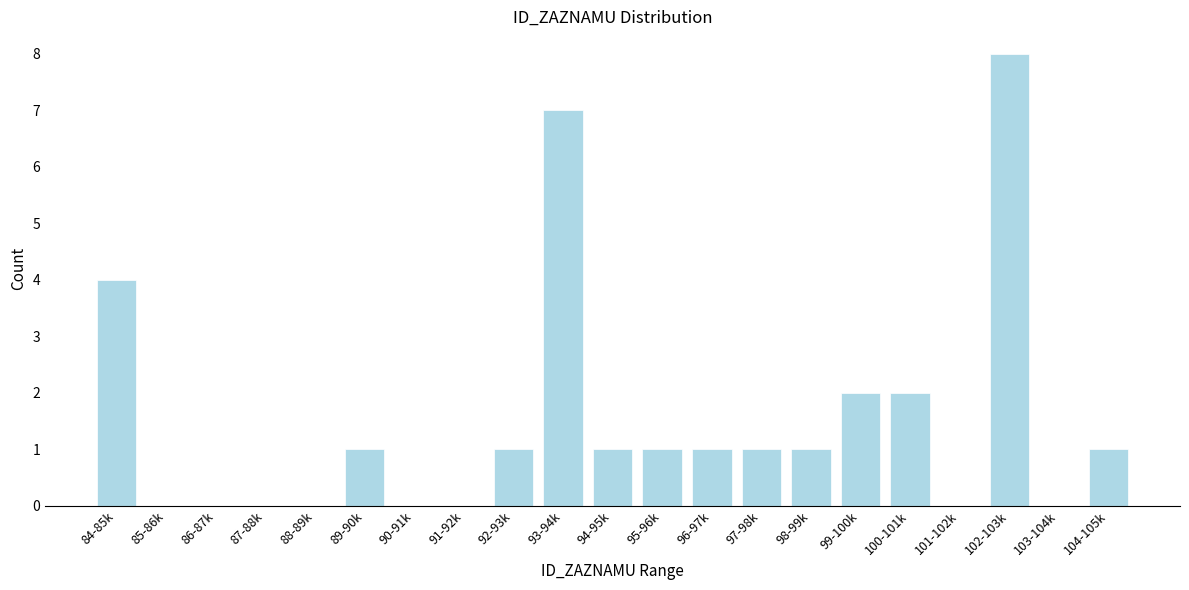

Reading right to left, extract all data points from this chart.

104-105k=1	103-104k=0	102-103k=8	101-102k=0	100-101k=2	99-100k=2	98-99k=1	97-98k=1	96-97k=1	95-96k=1	94-95k=1	93-94k=7	92-93k=1	91-92k=0	90-91k=0	89-90k=1	88-89k=0	87-88k=0	86-87k=0	85-86k=0	84-85k=4